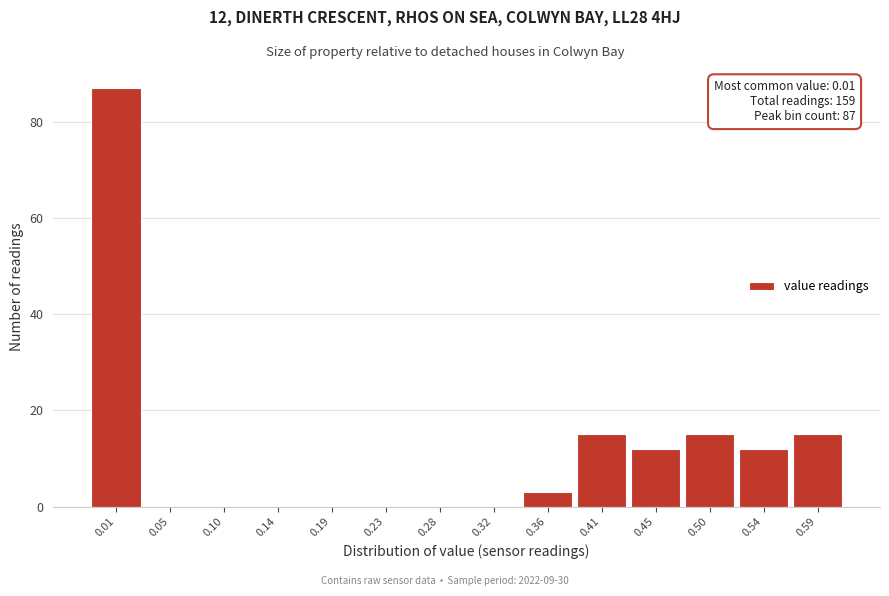

Reading left to right, what are all the values shown in this chart?

0.01=87	0.05=0	0.10=0	0.14=0	0.19=0	0.23=0	0.28=0	0.32=0	0.36=3	0.41=15	0.45=12	0.50=15	0.54=12	0.59=15